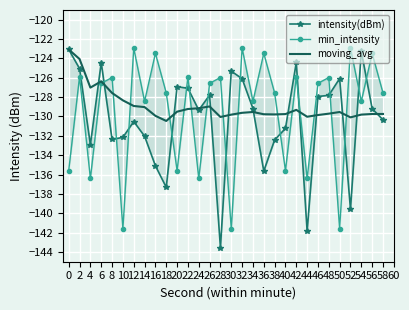

How many data points in min_intensity are above -126?

12